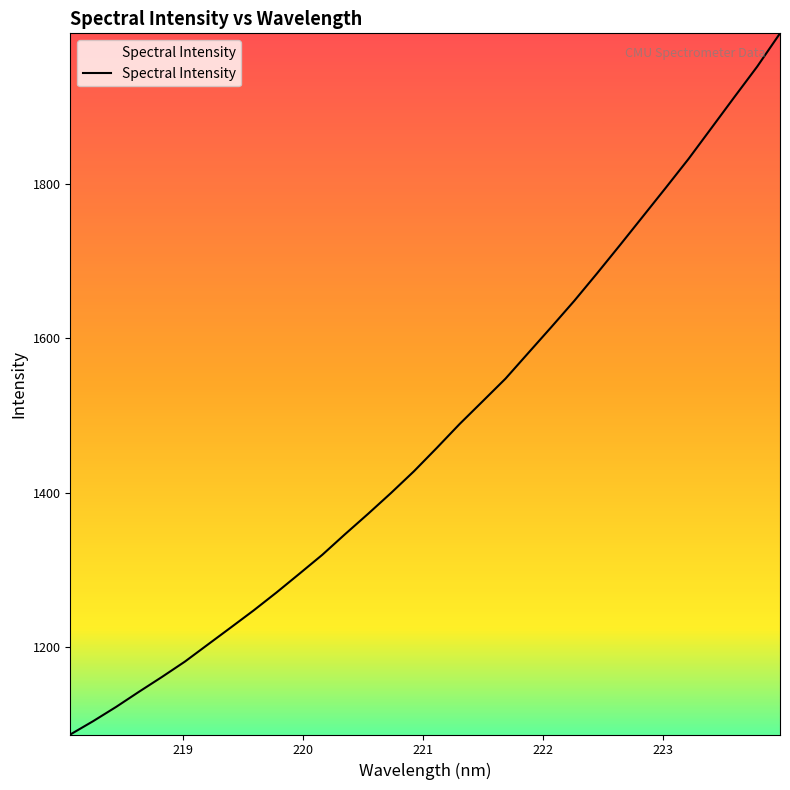

What is the smallest value displayed?

1086.2